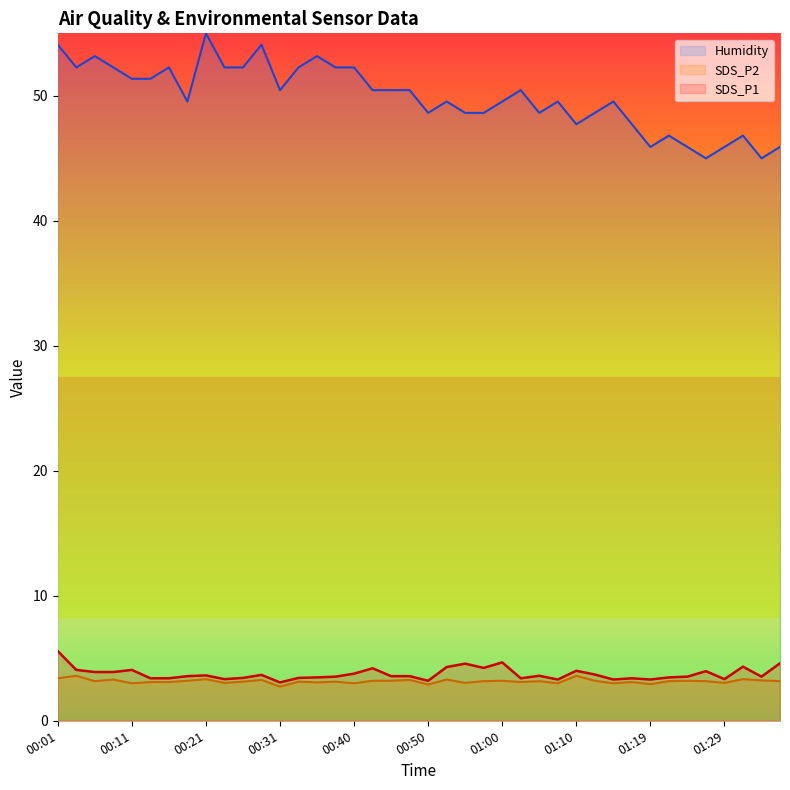

Reading left to right, what are all the values shown in this chart?

SDS_P1: 5.6	4.1	3.9	3.9	4.1	3.4	3.4	3.6	3.6	3.3	3.4	3.7	3.1	3.4	3.5	3.5	3.8	4.2	3.6	3.6	3.2	4.3	4.6	4.2	4.7	3.4	3.6	3.3	4.0	3.7	3.3	3.4	3.3	3.5	3.5	4.0	3.3	4.3	3.5	4.6
SDS_P2: 3.4	3.6	3.2	3.3	3.0	3.1	3.1	3.2	3.3	3.0	3.1	3.3	2.7	3.1	3.1	3.1	3.0	3.2	3.2	3.3	2.9	3.3	3.0	3.2	3.2	3.1	3.2	3.0	3.6	3.2	3.0	3.1	2.9	3.2	3.2	3.2	3.0	3.3	3.2	3.2
Humidity: 54.1	52.3	53.2	52.3	51.4	51.4	52.3	49.5	55.0	52.3	52.3	54.1	50.5	52.3	53.2	52.3	52.3	50.5	50.5	50.5	48.6	49.5	48.6	48.6	49.5	50.5	48.6	49.5	47.7	48.6	49.5	47.7	45.9	46.8	45.9	45.0	45.9	46.8	45.0	45.9